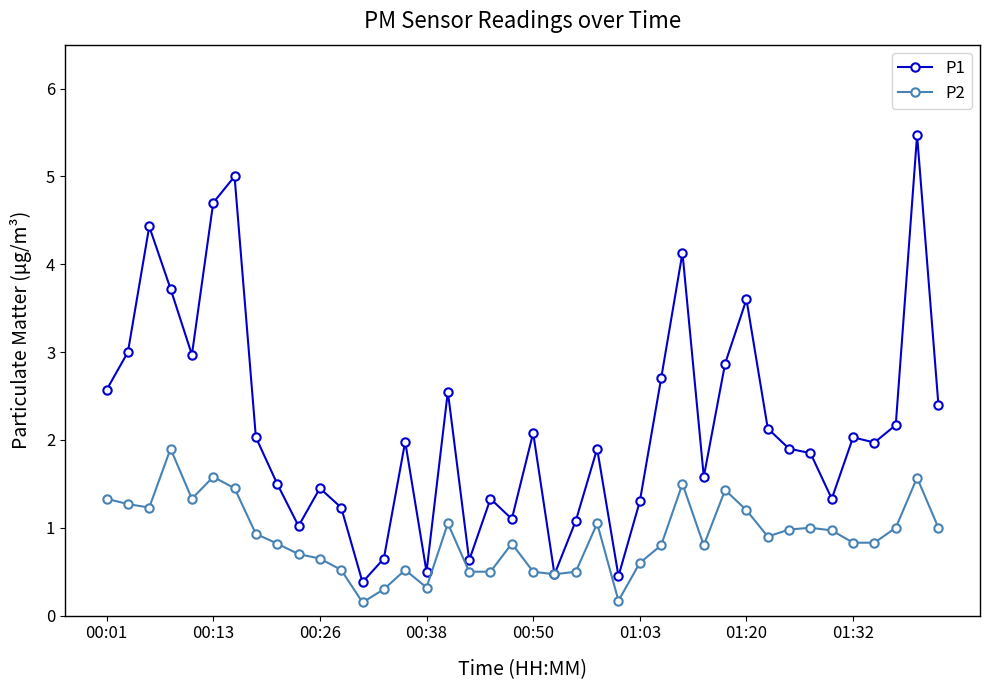

True or false: P2 has more than 1 points higher than both neighbors.

True